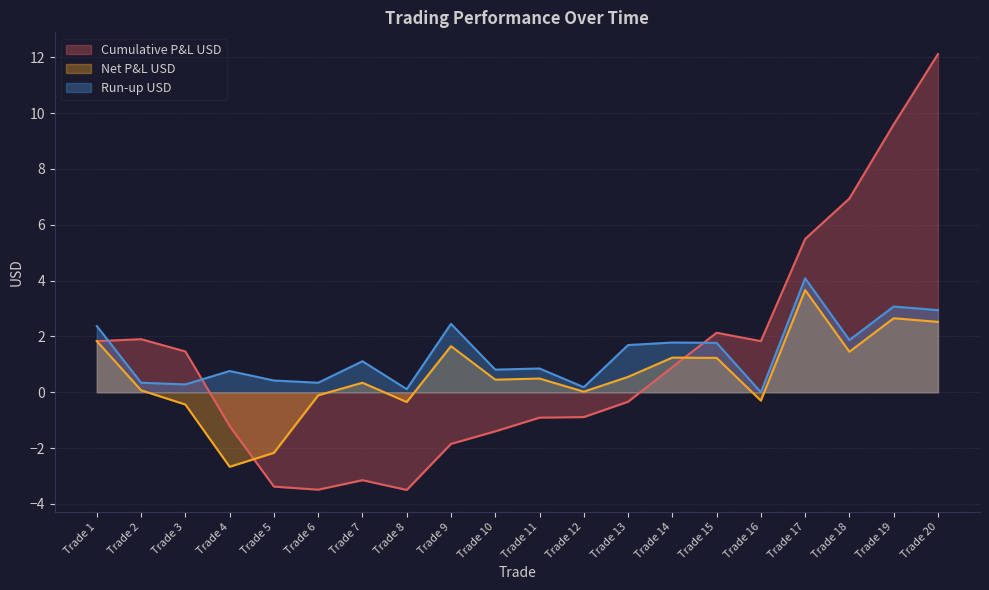

What is the sum of all Net P&L USD values?

12.1